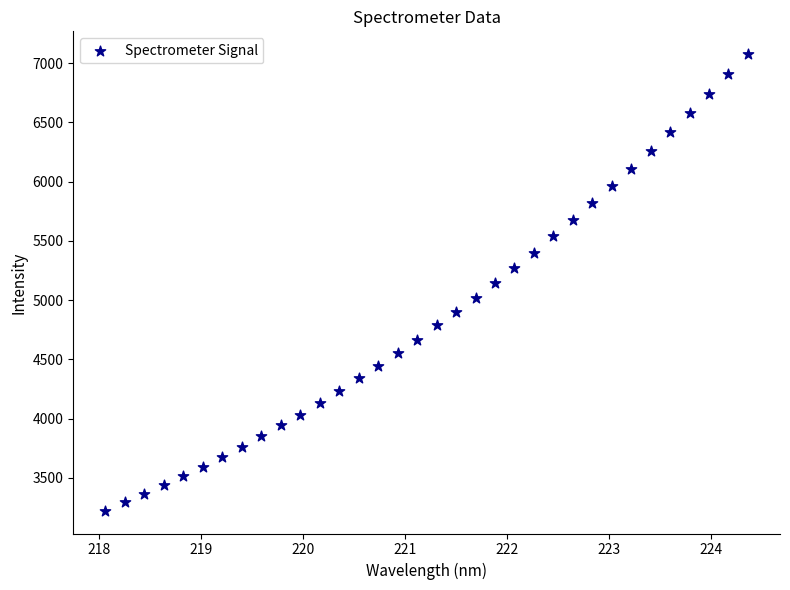

What is the range of Y values (max minus min)?

3851.5